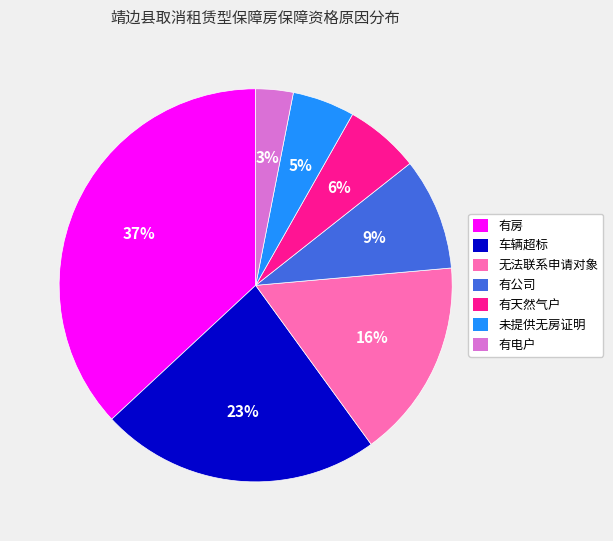

How many slices are in this pie chart?

7